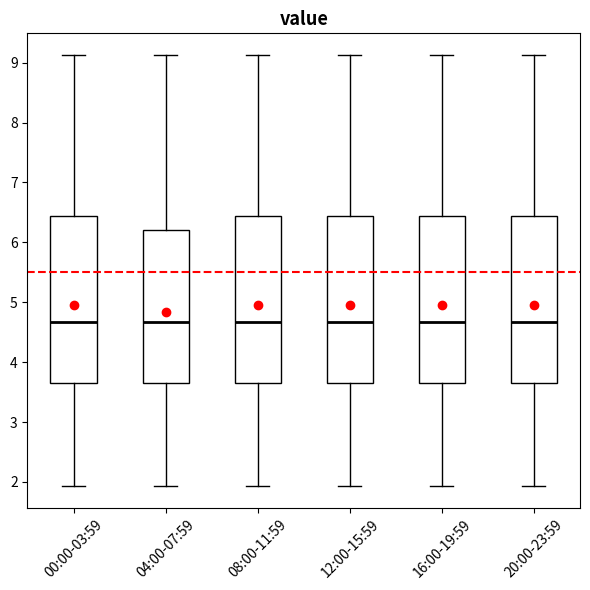

Where is the lower edge of the box for 20:00-23:59 on the y-axis? The values are not printed on the chart, so give them approximately, as read against the axis.

3.7